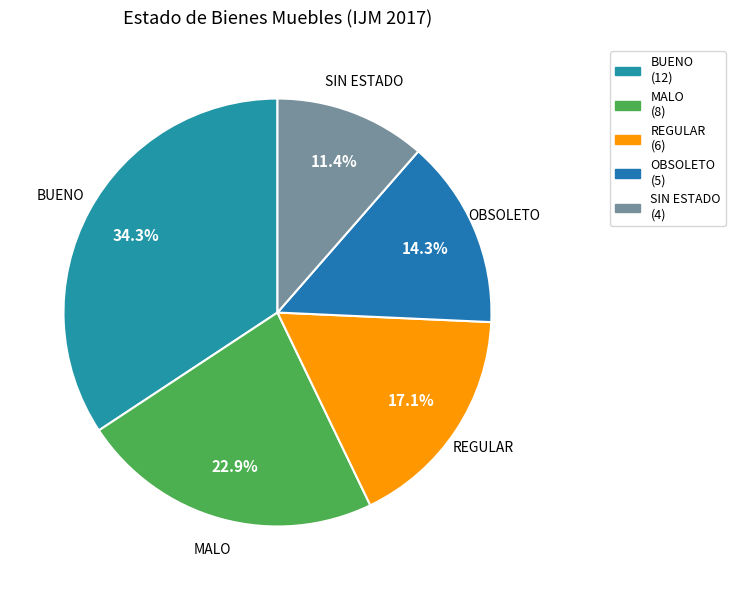

Which category has the biggest portion of the pie?

BUENO